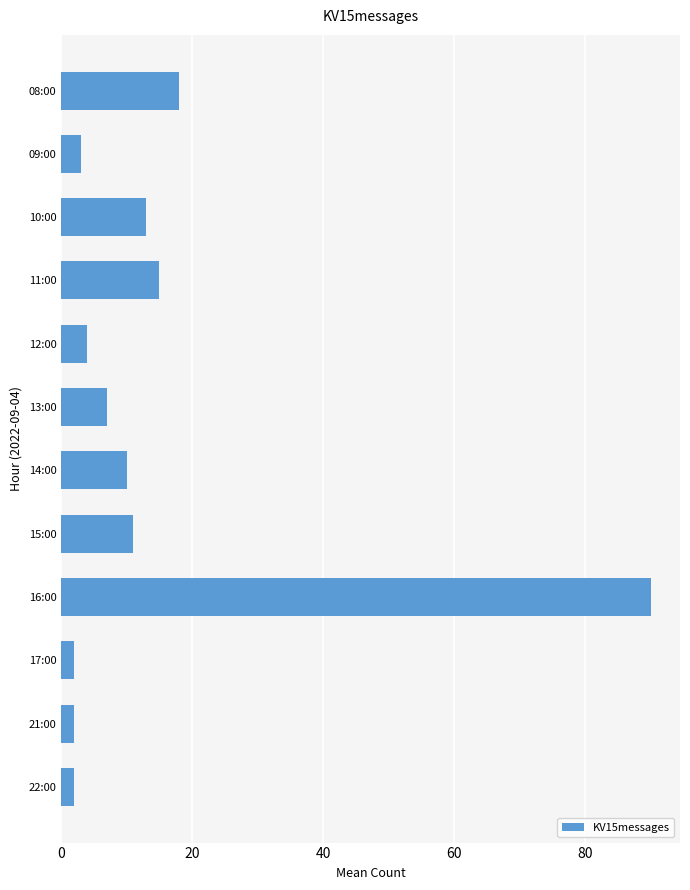

How many values are below 10?

6